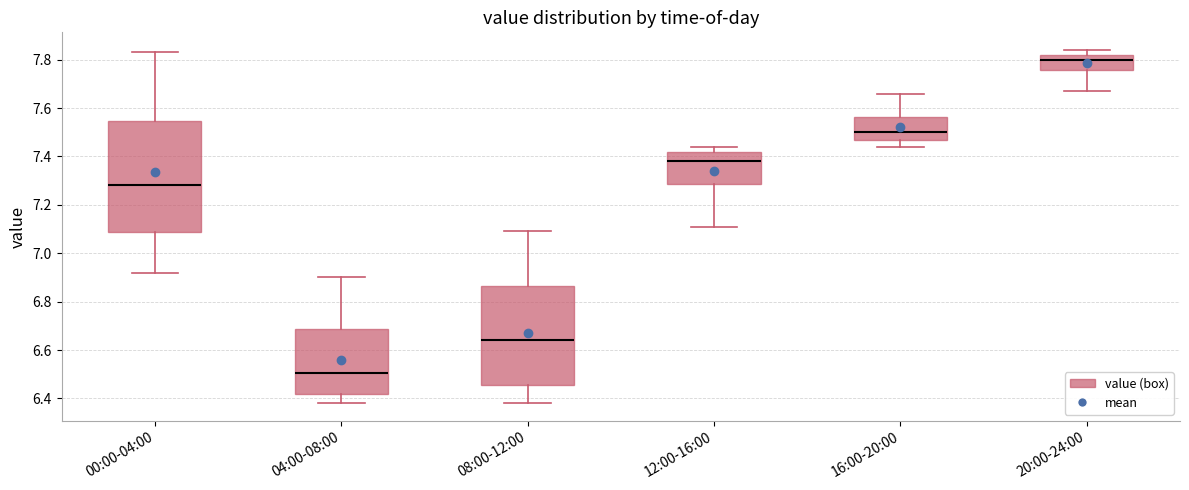

Reading left to right, read every box against the y-axis: the position of its median line, the range the box covers, and the ends of its whiskers. The values are not printed on the chart, so give them approximately, as read against the axis.

00:00-04:00: median 7.28, box 7.08 to 7.54, whiskers 6.92 to 7.84
04:00-08:00: median 6.50, box 6.42 to 6.68, whiskers 6.38 to 6.90
08:00-12:00: median 6.64, box 6.46 to 6.86, whiskers 6.38 to 7.10
12:00-16:00: median 7.38, box 7.28 to 7.42, whiskers 7.12 to 7.44
16:00-20:00: median 7.50, box 7.48 to 7.56, whiskers 7.44 to 7.66
20:00-24:00: median 7.80, box 7.76 to 7.82, whiskers 7.68 to 7.84